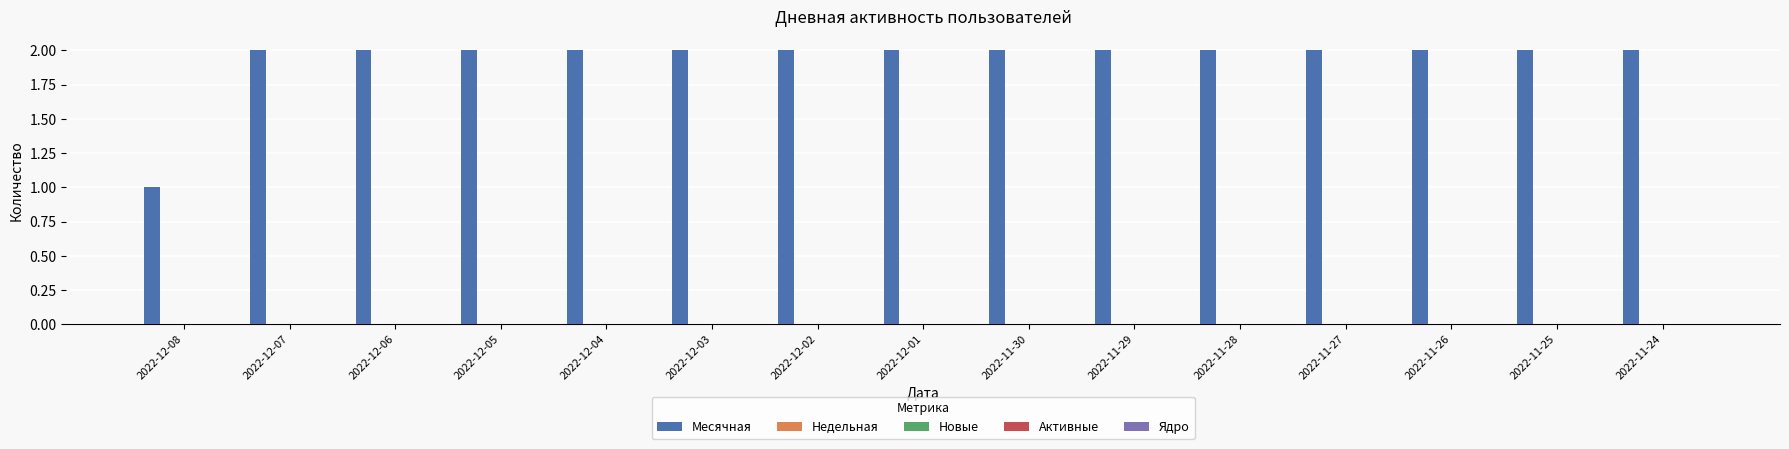

What is the greatest value displayed?

2